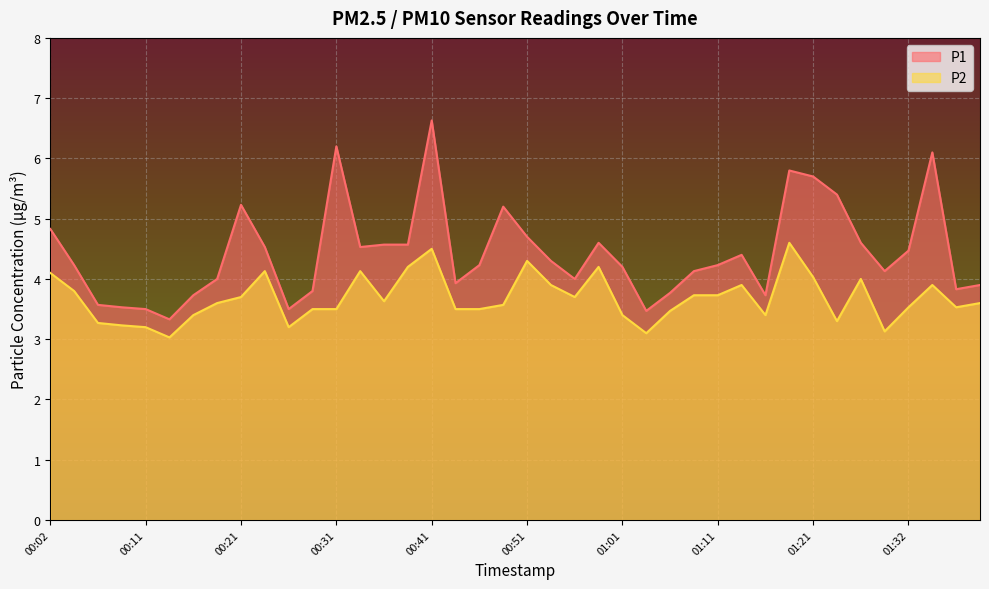

How many lines are shown in the chart?

2